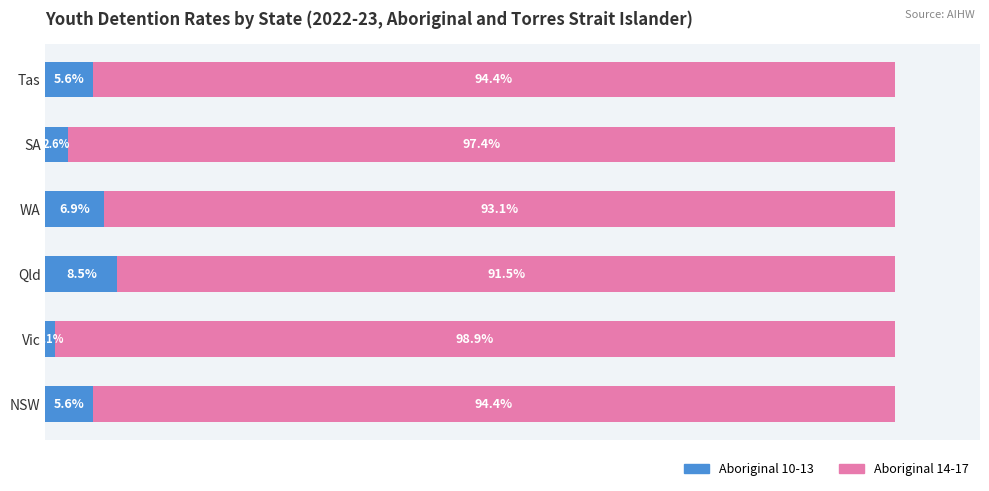

At which label does Aboriginal 10-13 reach its peak?

Qld